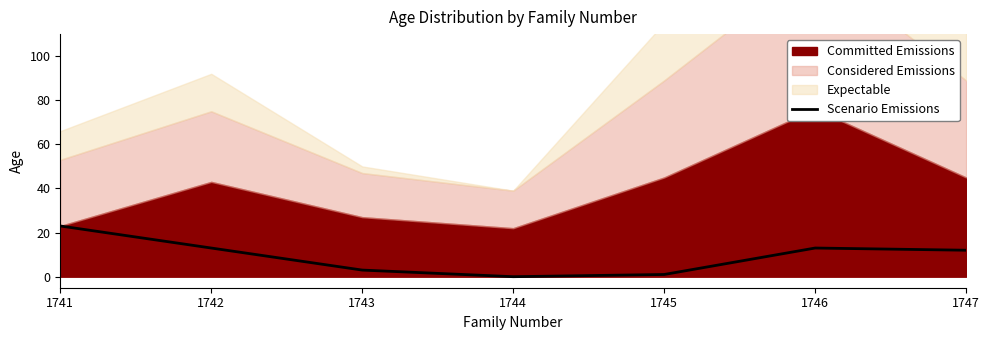

The Scenario Emissions series shows 13 at 1746. True or false?

True